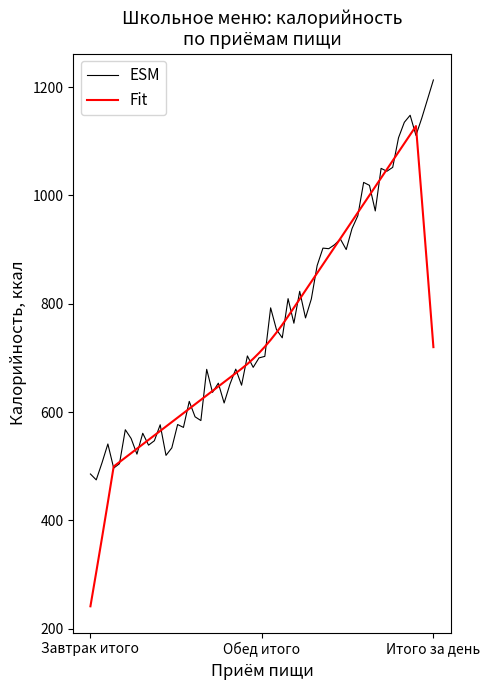

Which series has the largest total across all categories?

ESM